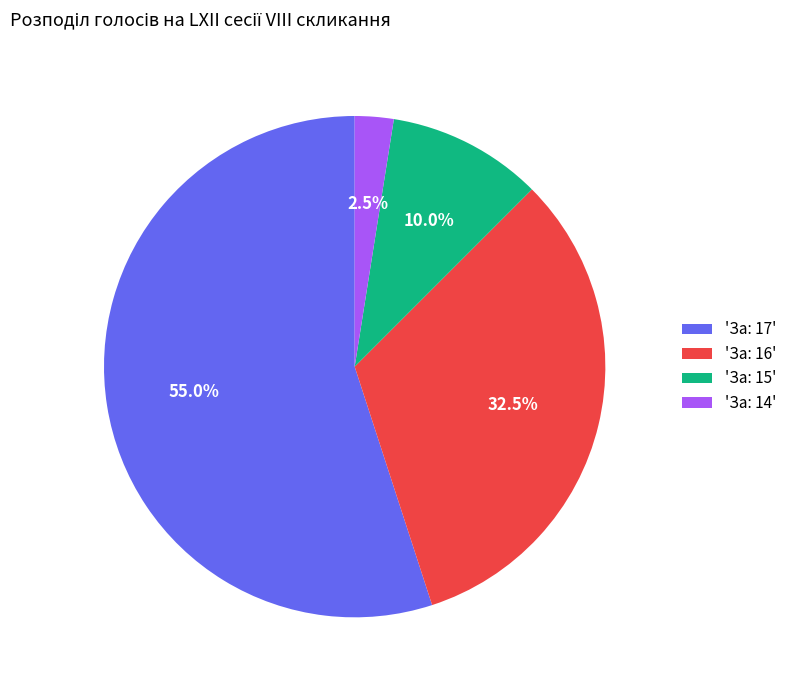

Which slice is the largest?

'За: 17'